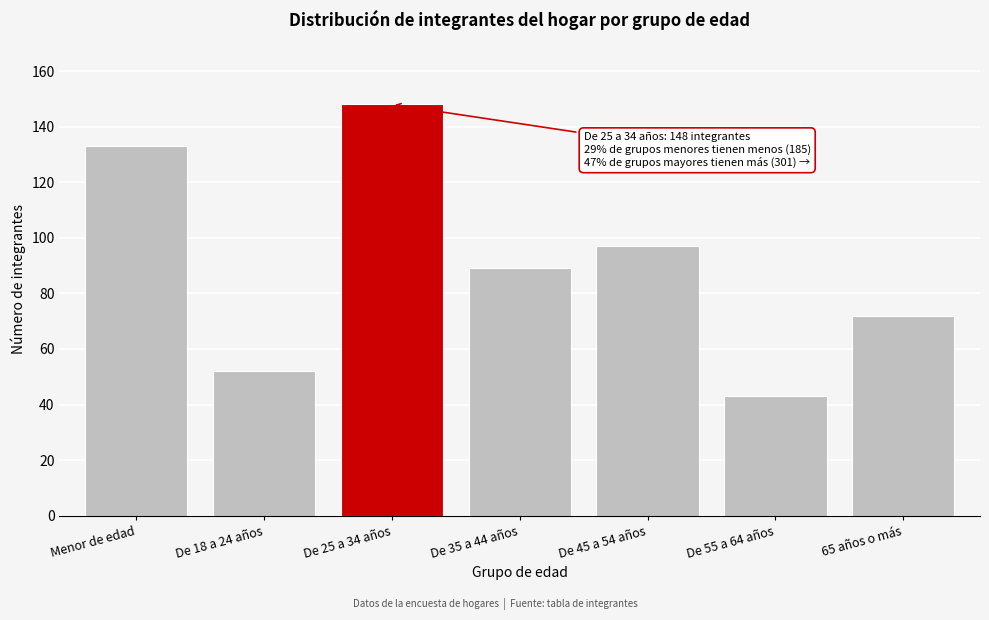

Reading right to left, what are all the values shown in this chart?

65 años o más=72	De 55 a 64 años=43	De 45 a 54 años=97	De 35 a 44 años=89	De 25 a 34 años=148	De 18 a 24 años=52	Menor de edad=133